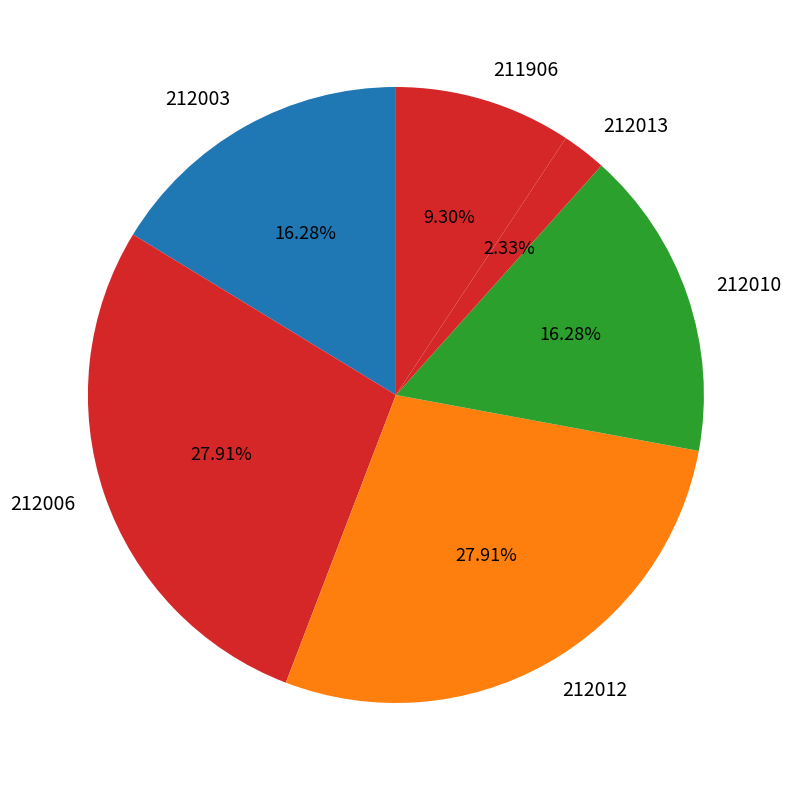

Is there any slice that represents more than half of the pie?

No